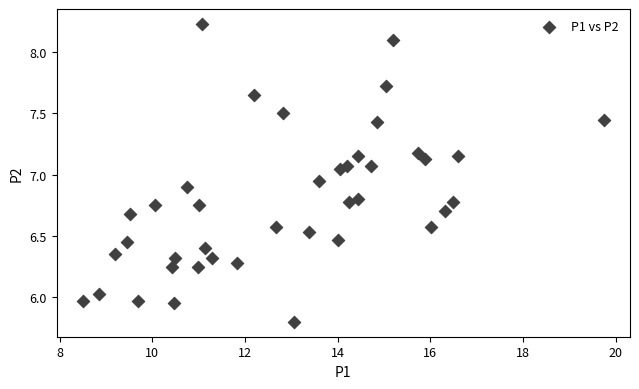

What is the range of X values (max minus min)?

11.2